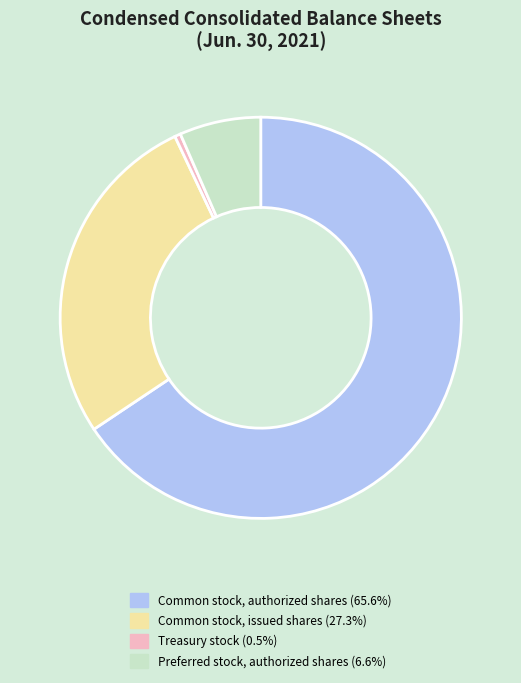

What is the ratio of the value at Common stock, issued shares to the value at Treasury stock?

57.9